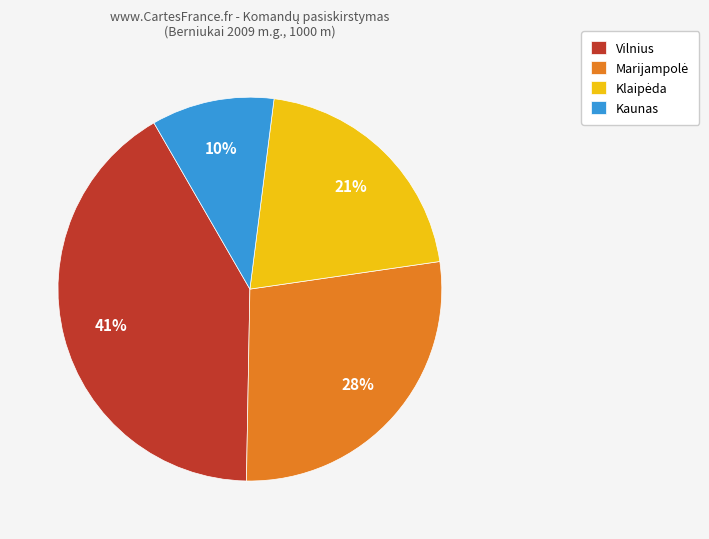

Combined, do Kaunas and Vilnius account for over 50%?

Yes